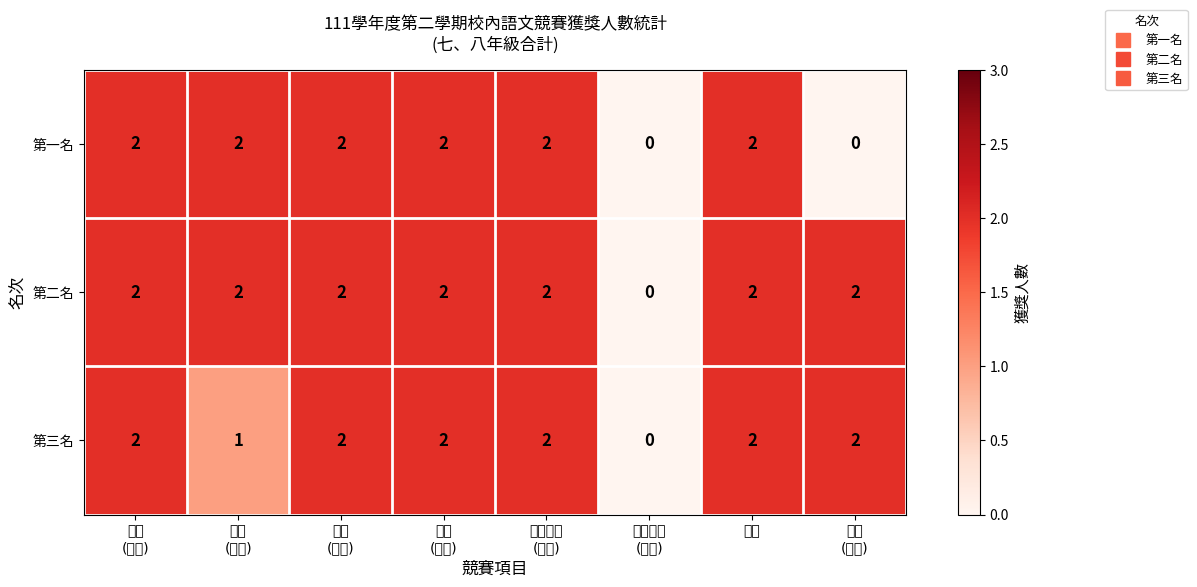

List the series in order of their overall mean, lowest first.

第一名, 第三名, 第二名